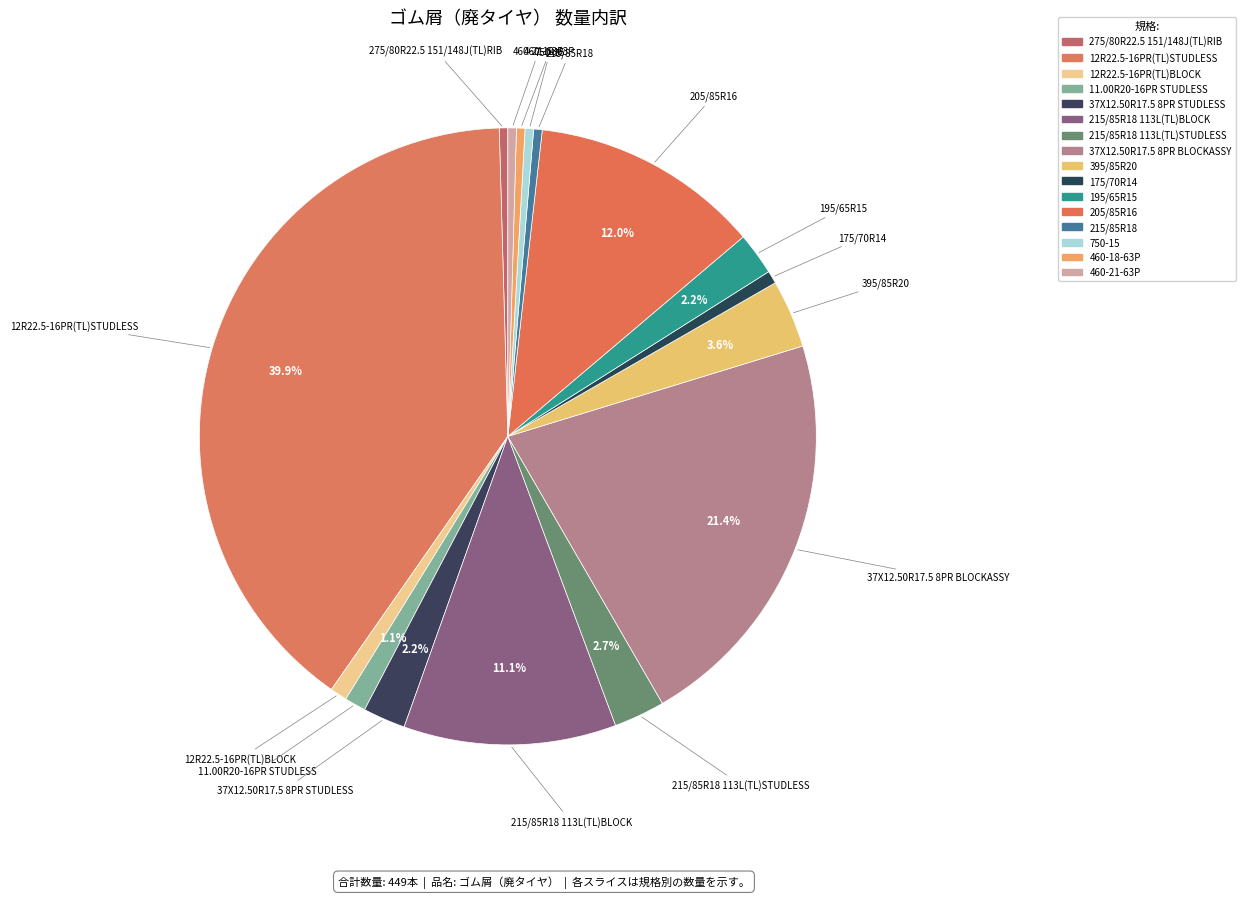

Is there a majority slice in this chart?

No